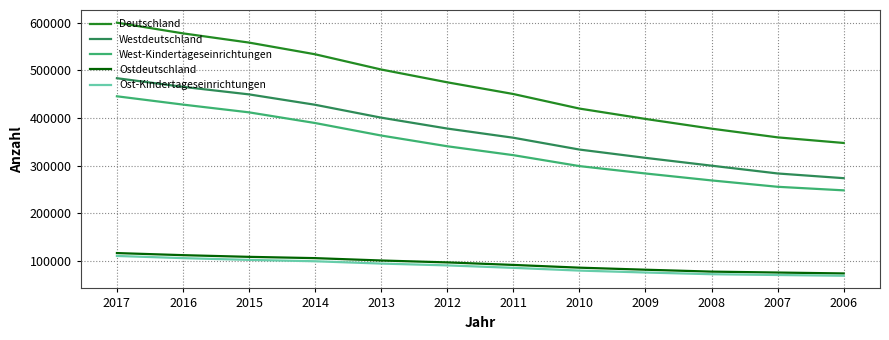

True or false: West-Kindertageseinrichtungen and Deutschland intersect in this chart.

False